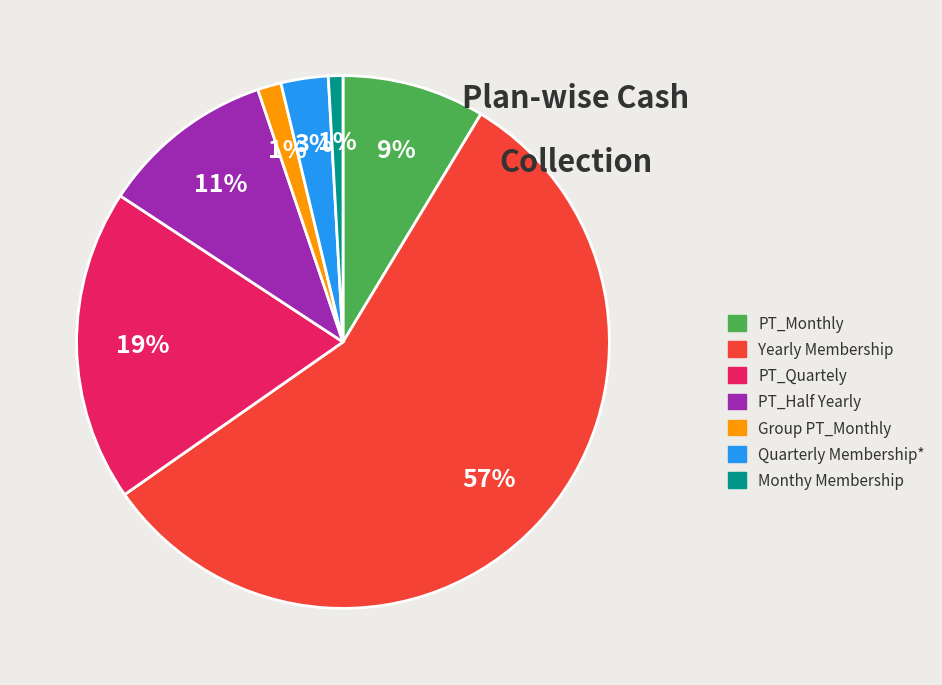

True or false: Yearly Membership accounts for 67% of the total.

False